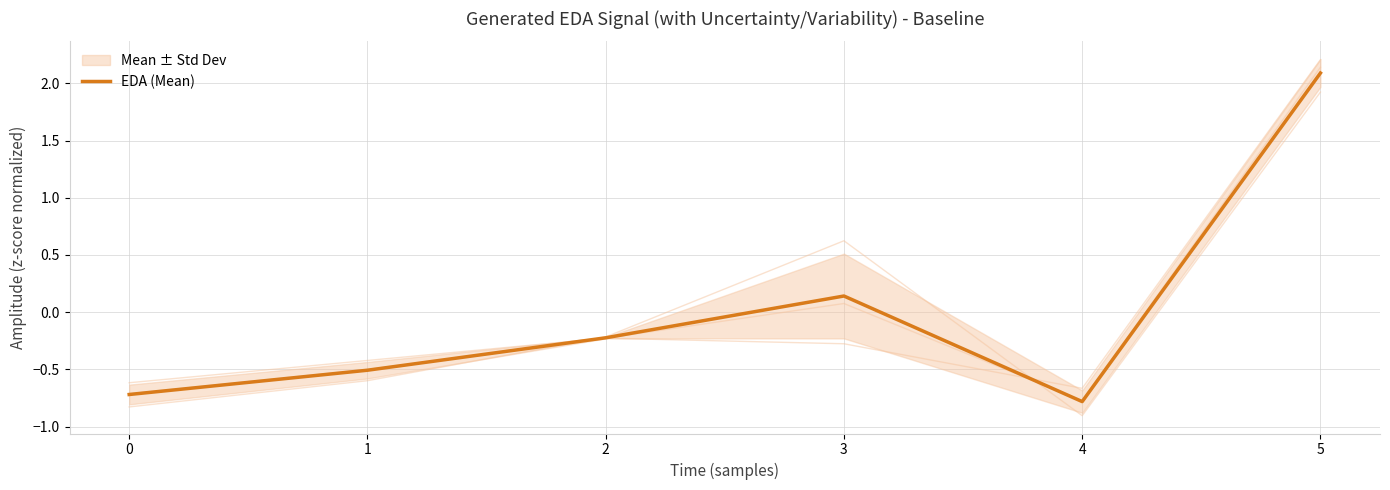

What is the value of the 1st point from the left?

-0.7